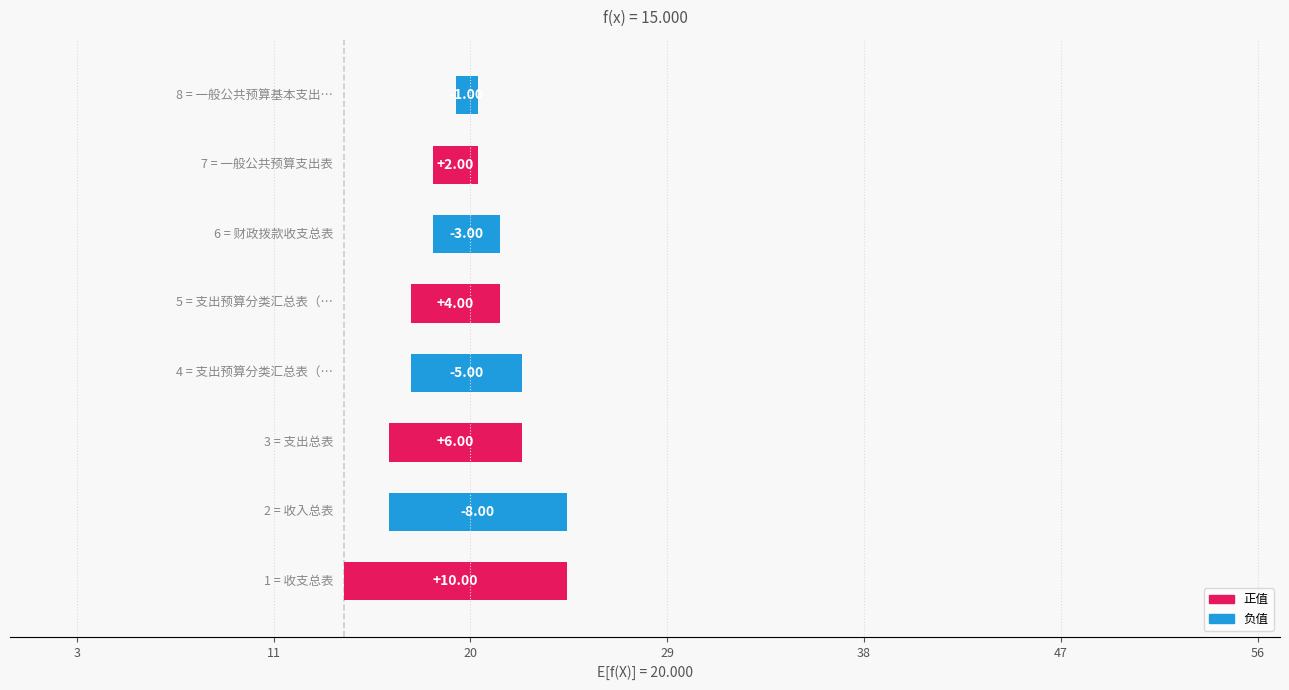

What is the label of the 8th bar from the left?

一般公共预算基本支出表